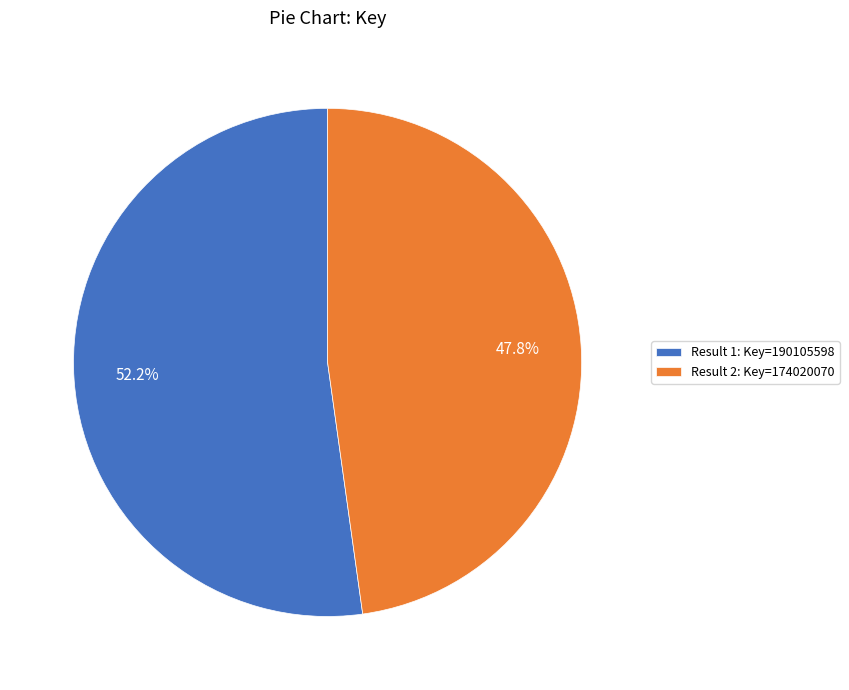

Which slice represents more than half of the pie?

Result 1: Key=190105598